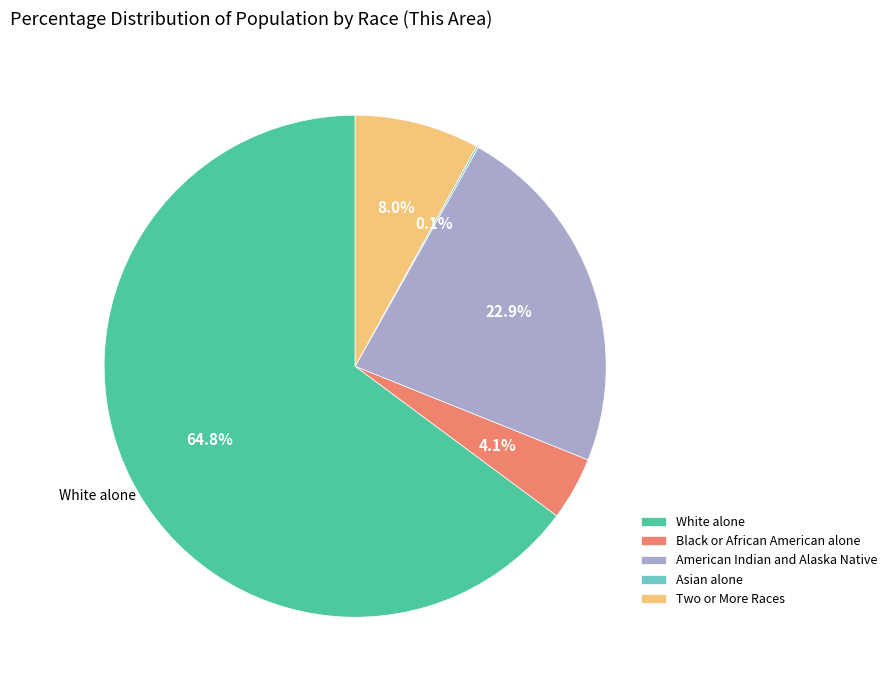

Between American Indian and Alaska Native and White alone, which is larger?

White alone